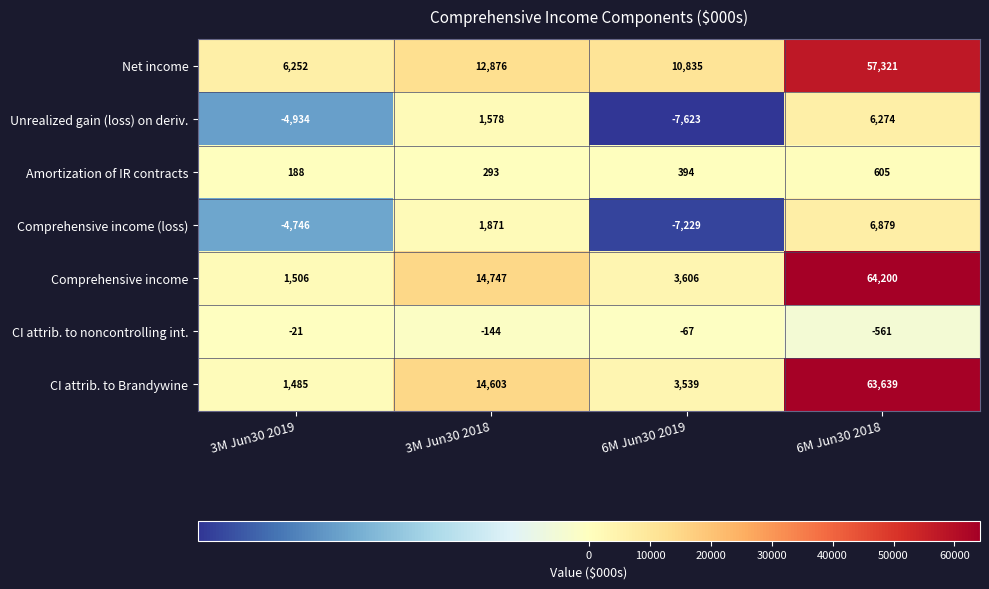

Which series has the largest total across all categories?

Net income